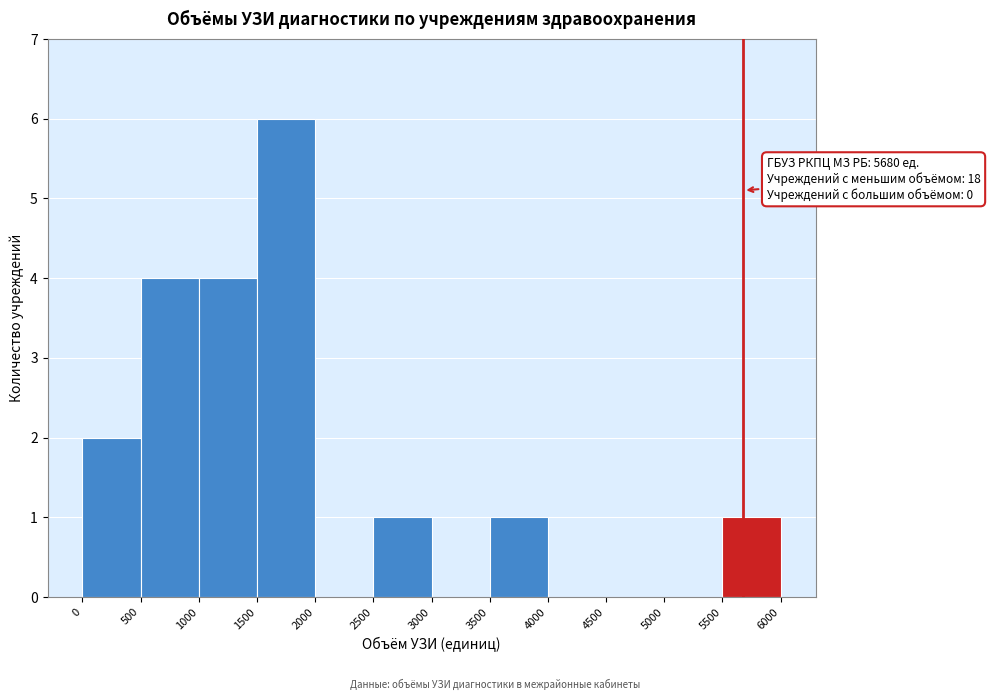

Which range on the x-axis has the tallest bar?

1500 to 2000